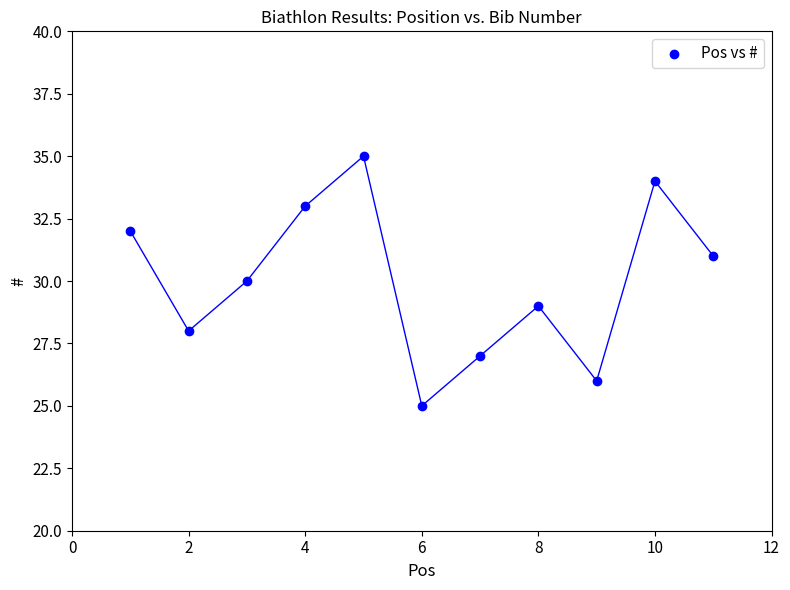

What is the range of X values (max minus min)?

10